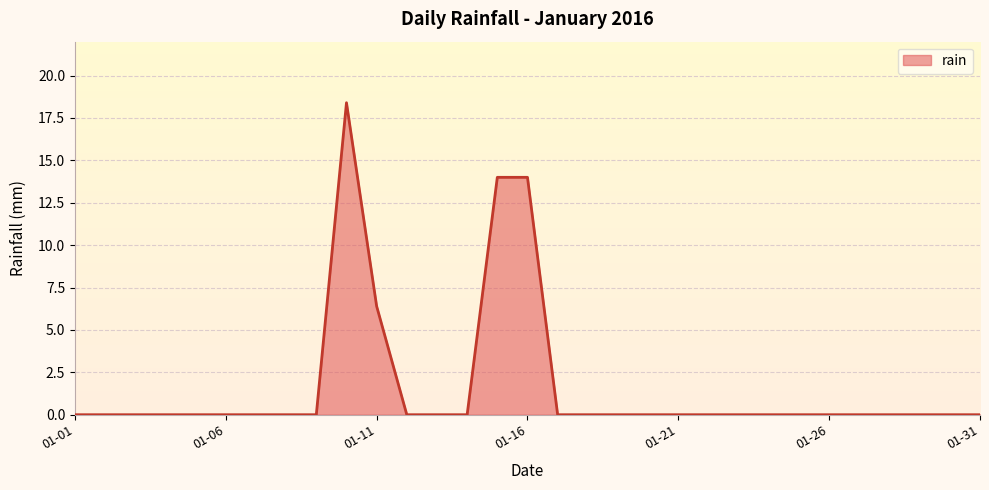

What is the greatest value displayed?

18.4